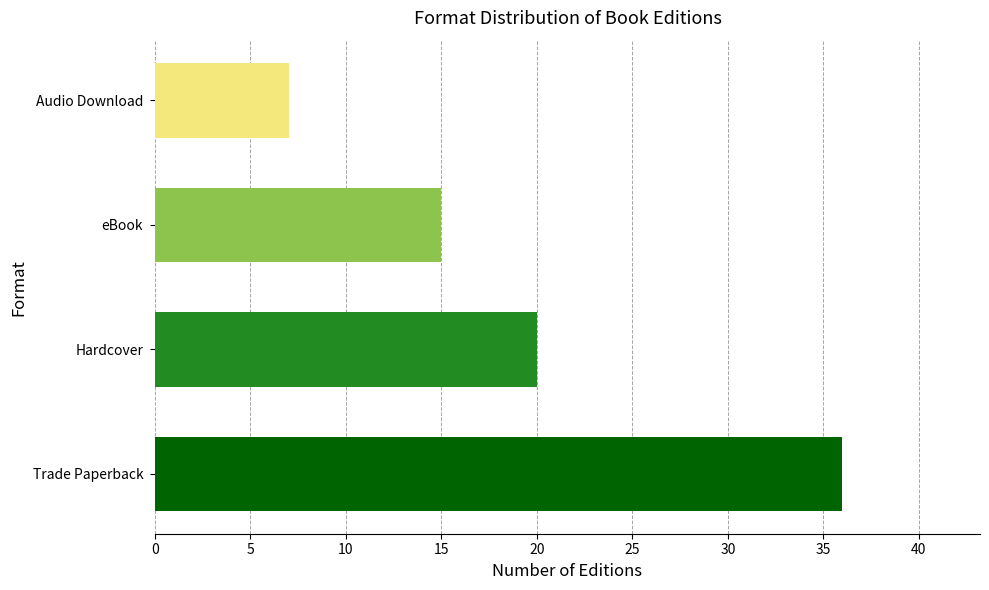

What is the maximum value shown in the chart?

36